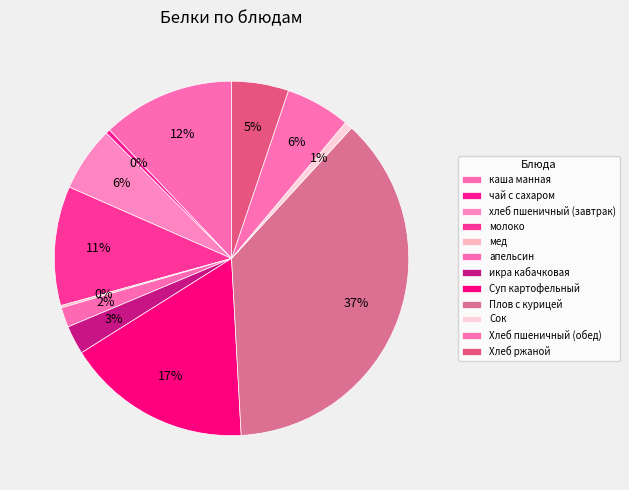

Does any single category account for the majority?

No